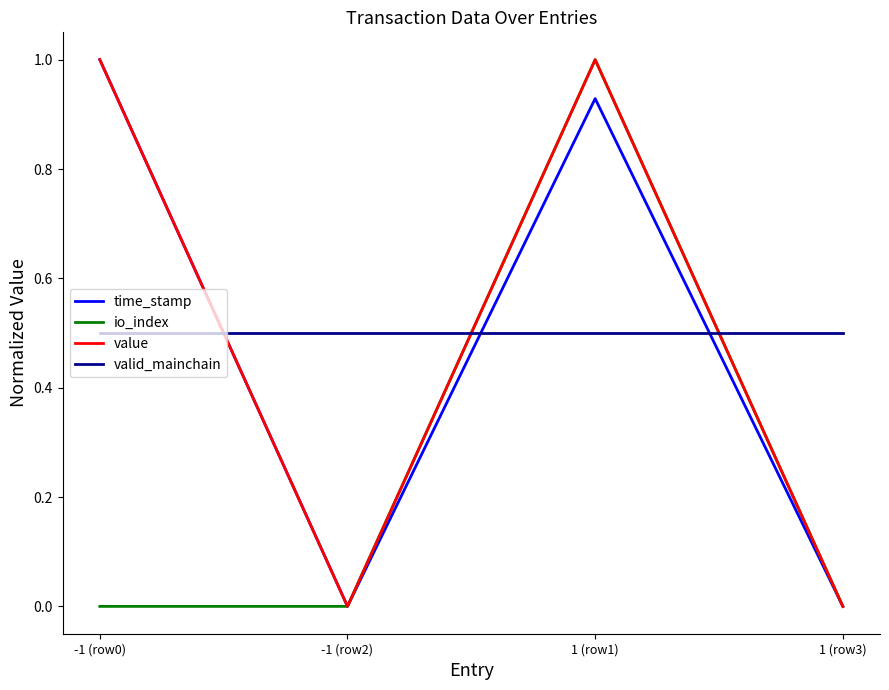

Is the value of value at -1 (row0) greater than the value of valid_mainchain at -1 (row2)?

Yes